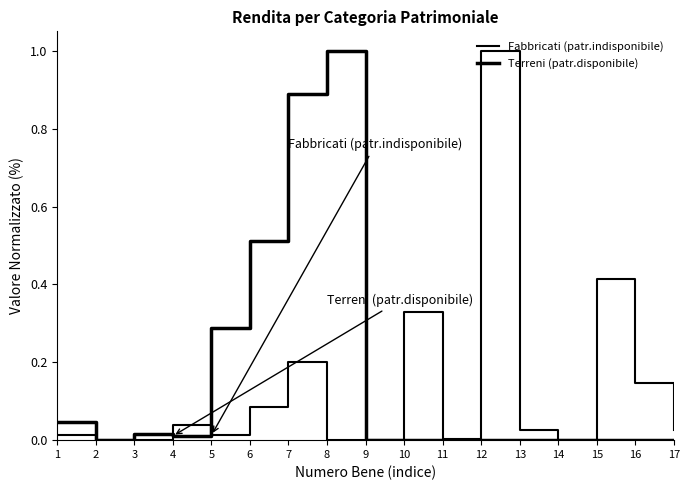

Reading right to left, extract all data points from this chart.

Fabbricati (patr.indisponibile): 0.0	0.1	0.4	0.0	0.0	1.0	0.0	0.3	0.0	0.0	0.2	0.1	0.0	0.0	0.0	0.0	0.0
Terreni (patr.disponibile): 0.0	0.0	0.0	0.0	0.0	0.0	0.0	0.0	0.0	1.0	0.9	0.5	0.3	0.0	0.0	0.0	0.0